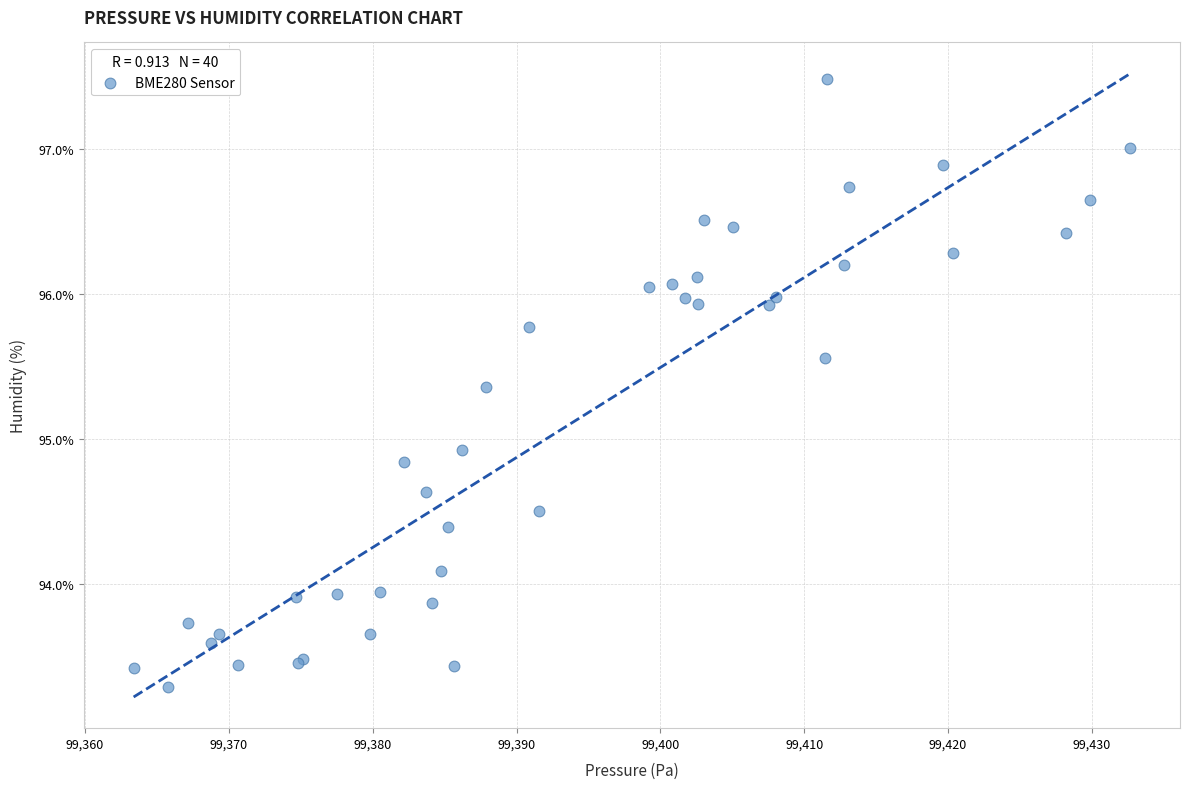

What Y value in the scatter plot is closest to 95?

94.9